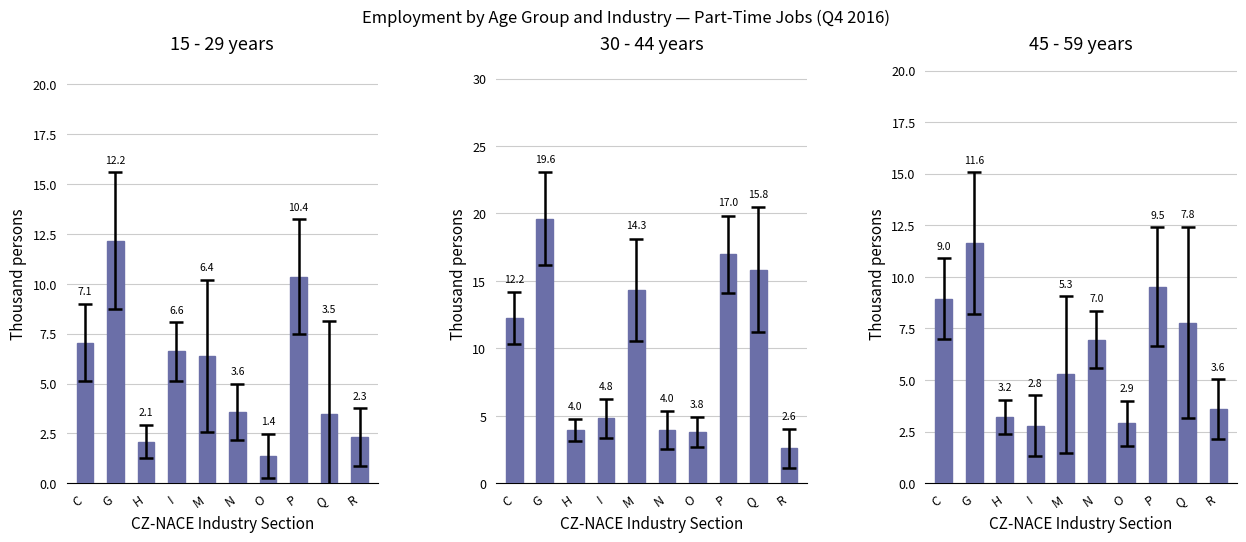

How many bars are there in total?

30